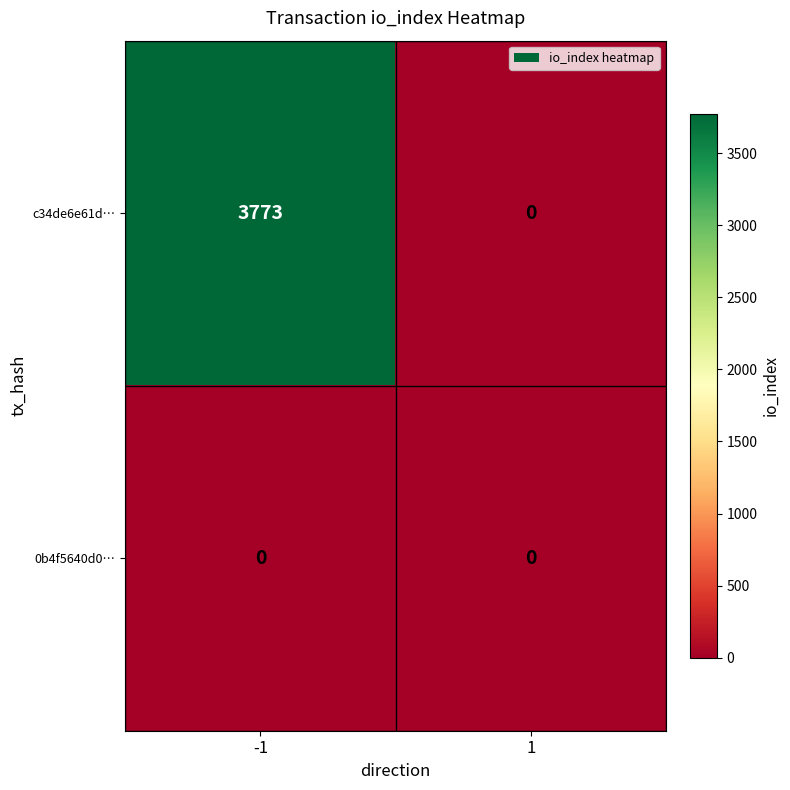

Between -1 and 1, which series saw the biggest shift?

c34de6e61d…